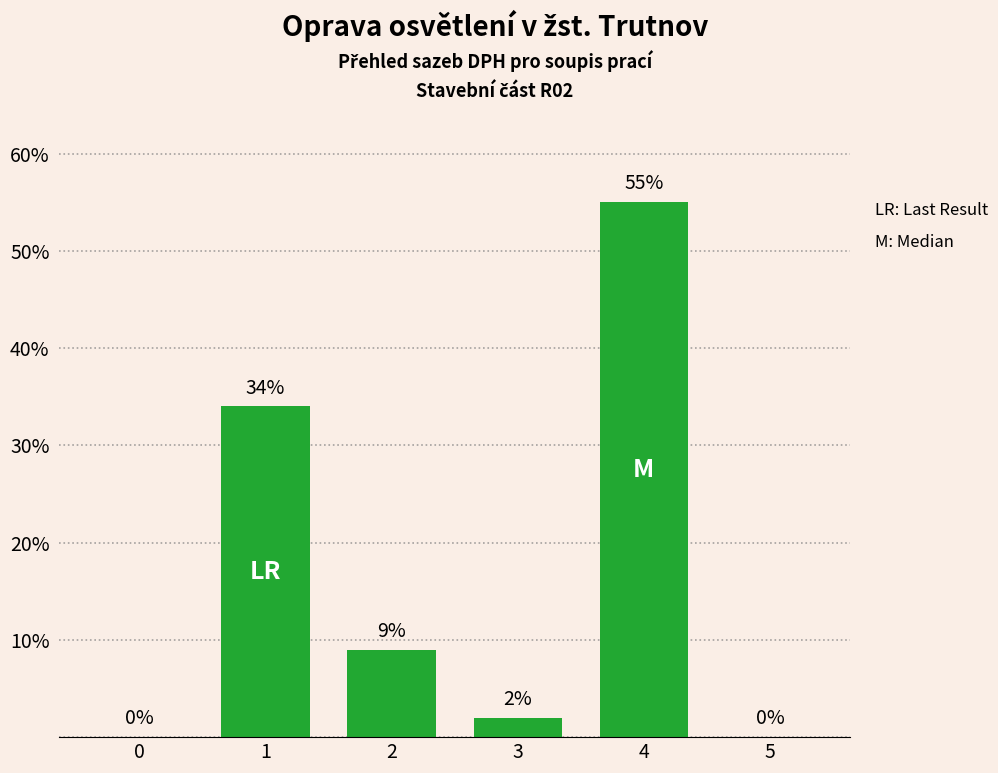

How many distinct data groups are displayed?

1